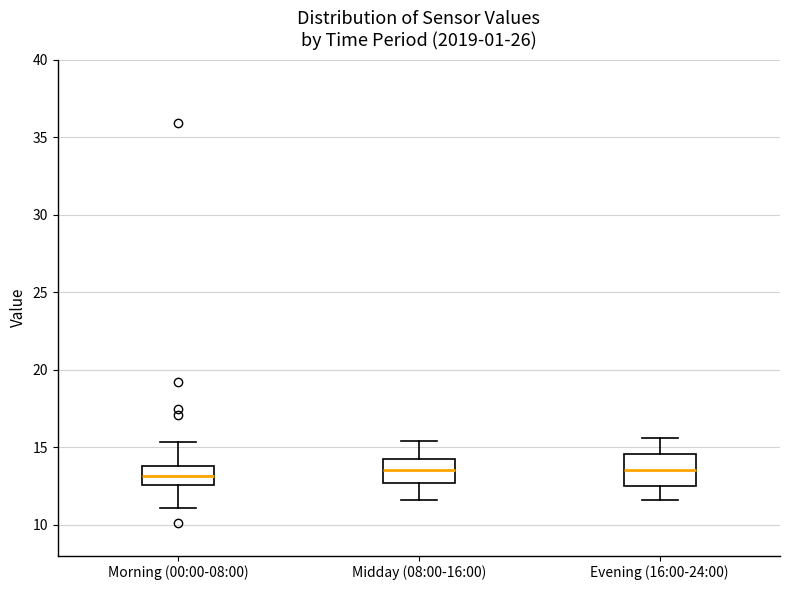

Reading left to right, read every box against the y-axis: the position of its median line, the range the box covers, and the ends of its whiskers. The values are not printed on the chart, so give them approximately, as read against the axis.

Morning (00:00-08:00): median 13.0, box 12.5 to 14.0, whiskers 11.0 to 15.5
Midday (08:00-16:00): median 13.5, box 12.5 to 14.0, whiskers 11.5 to 15.5
Evening (16:00-24:00): median 13.5, box 12.5 to 14.5, whiskers 11.5 to 15.5